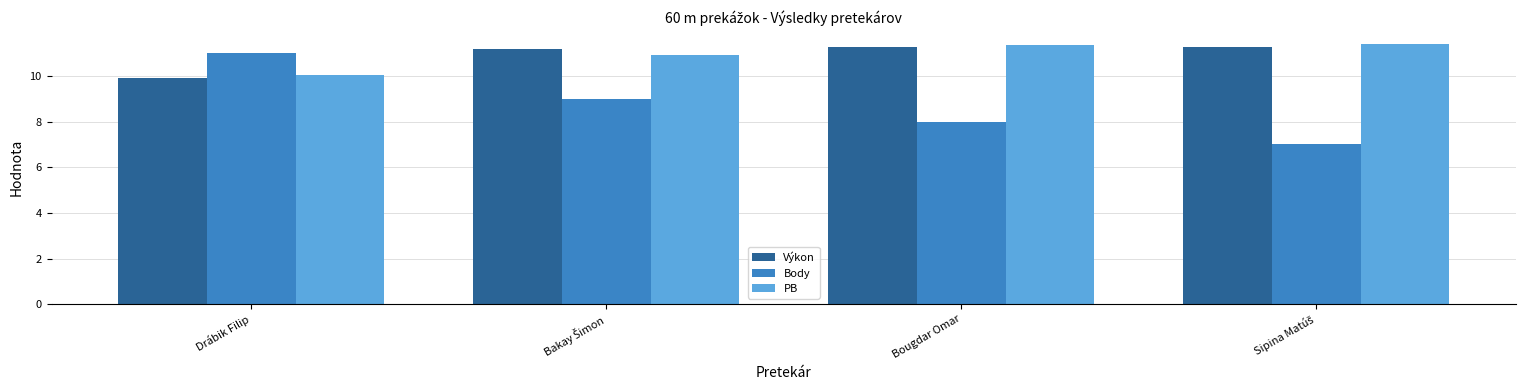

What are all the series names shown in the legend?

Výkon, Body, PB